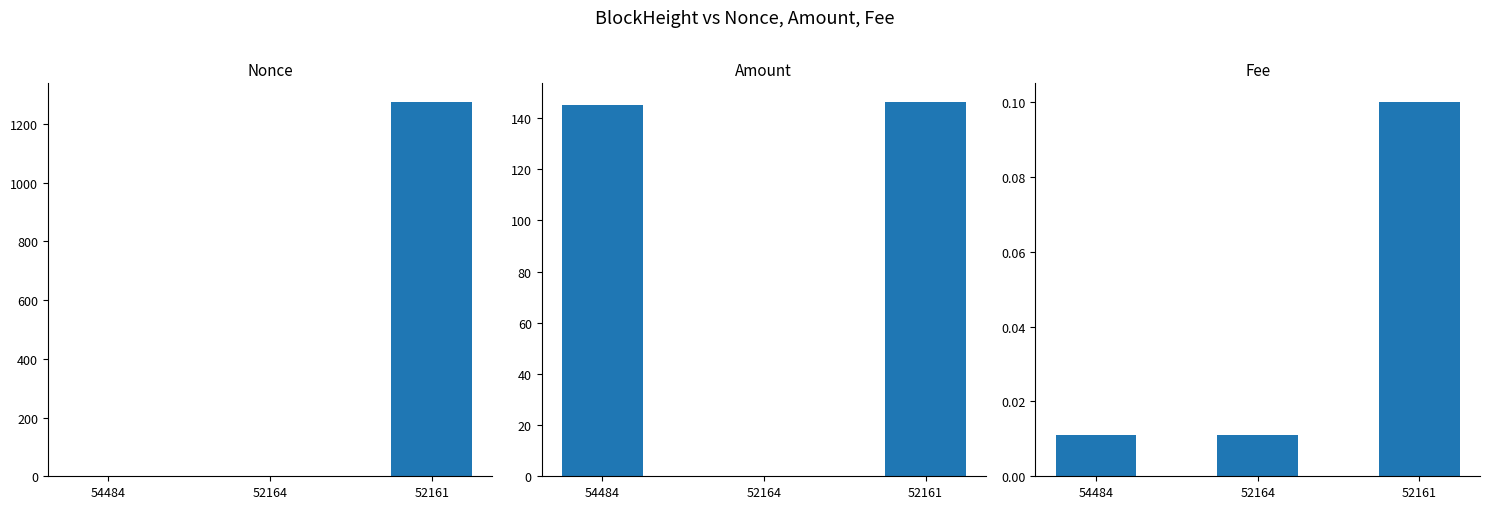

Which label corresponds to the smallest value in the chart?

52164